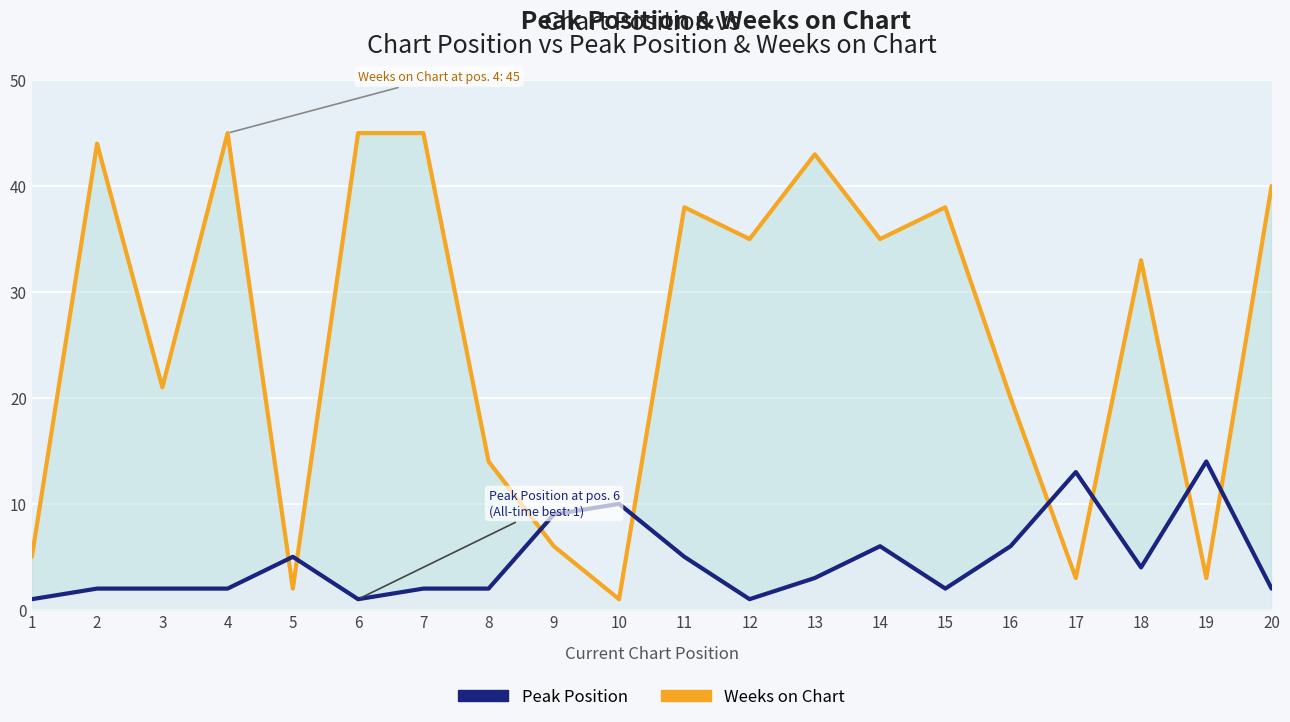

What are all the series names shown in the legend?

Weeks on Chart, Peak Position